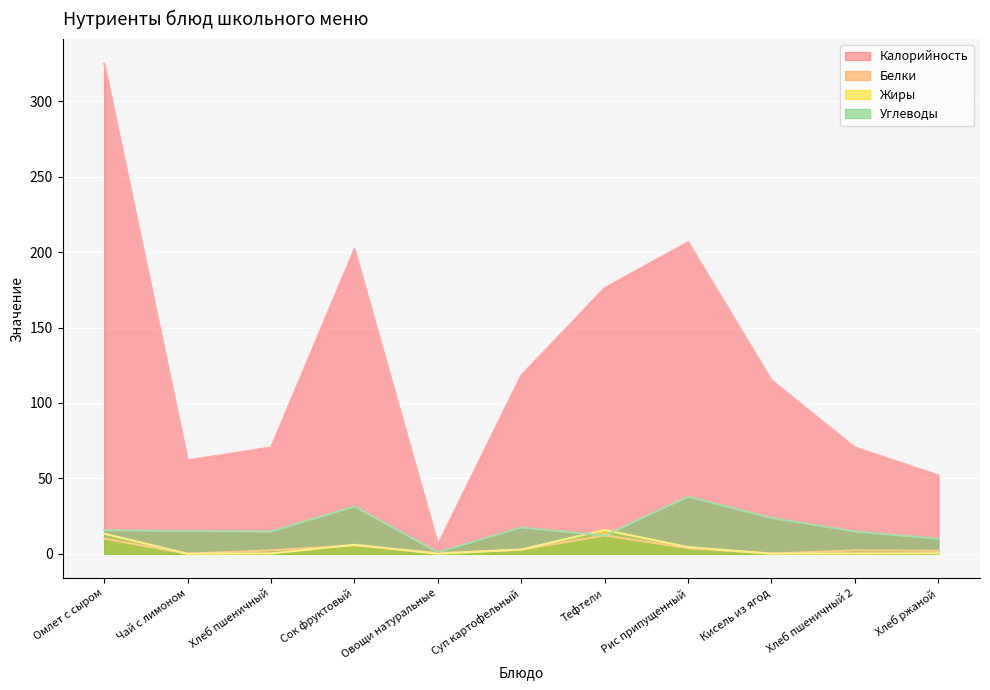

At how many categories does at least one series exceed 104?

6